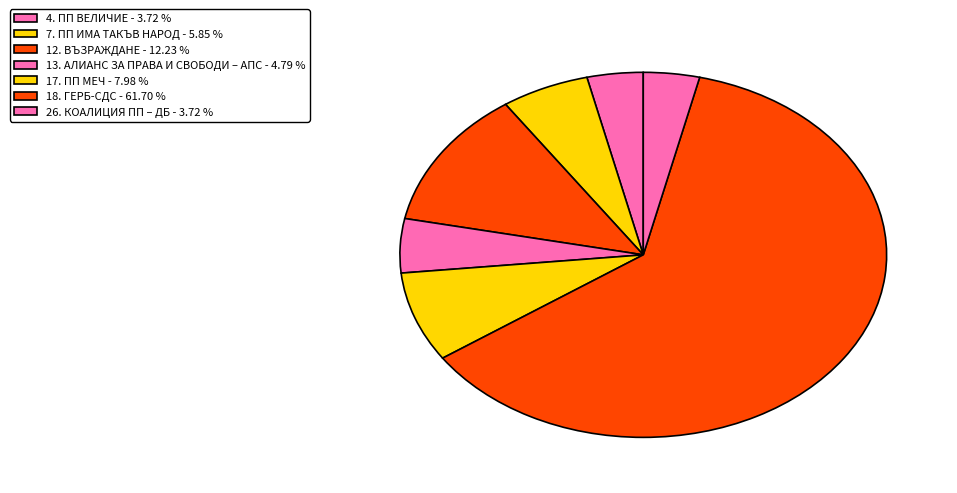

Which slice is the smallest?

4. ПП ВЕЛИЧИЕ